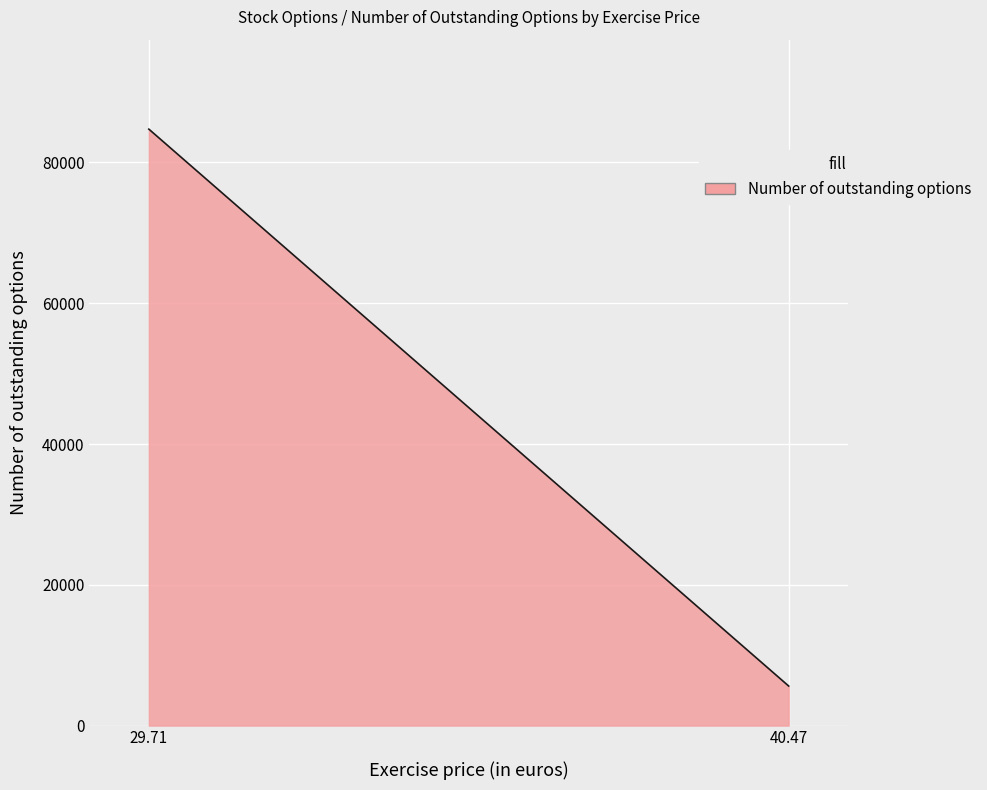

Reading left to right, list all the values displayed in this chart.

84740	5616